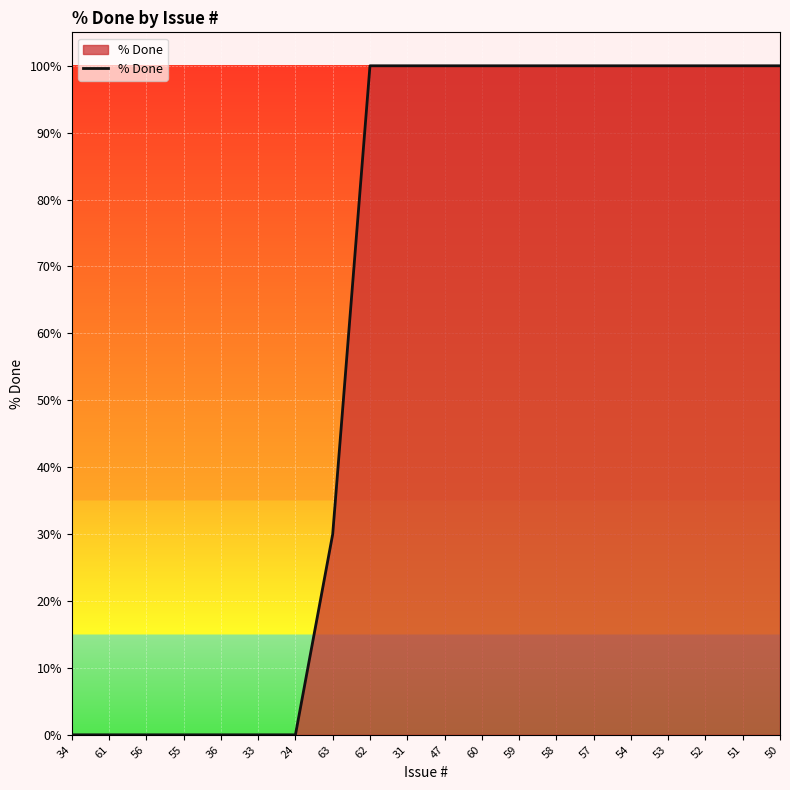

The chart shows a value of 145 at 53. True or false?

False